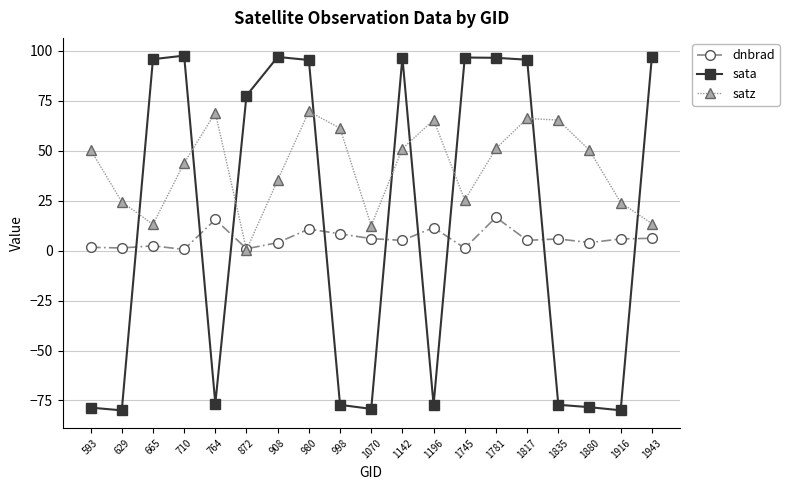

Between which two adjacent categories do sata and dnbrad first intersect?

629 and 665